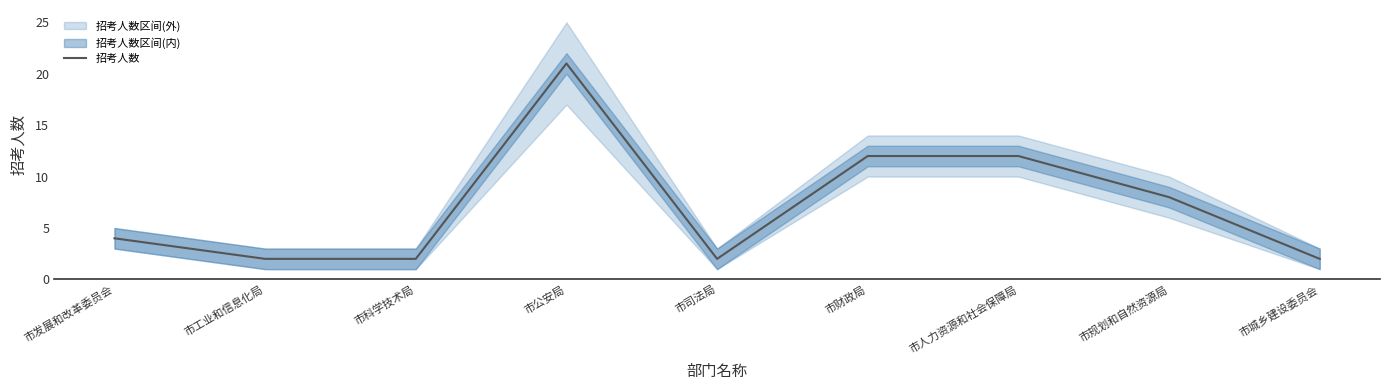

What is the label of the 4th point from the right?

市财政局